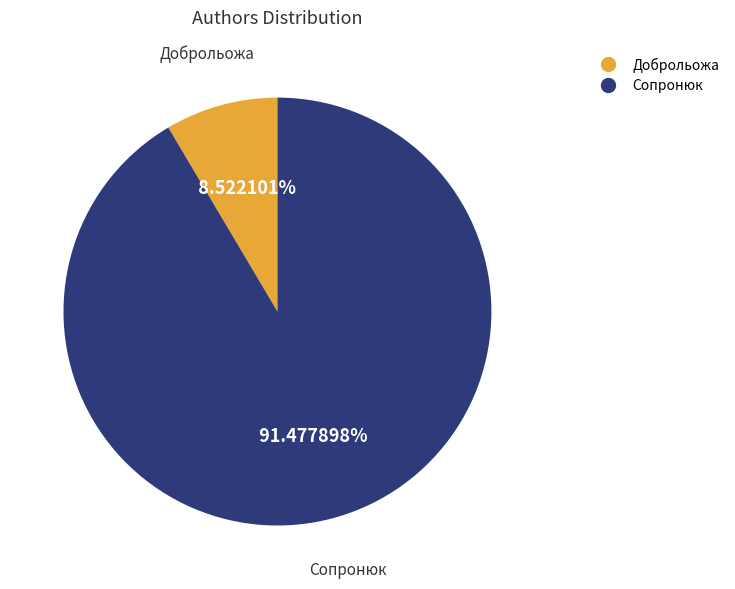

What percentage is NOT represented by Сопронюк?

8.5%